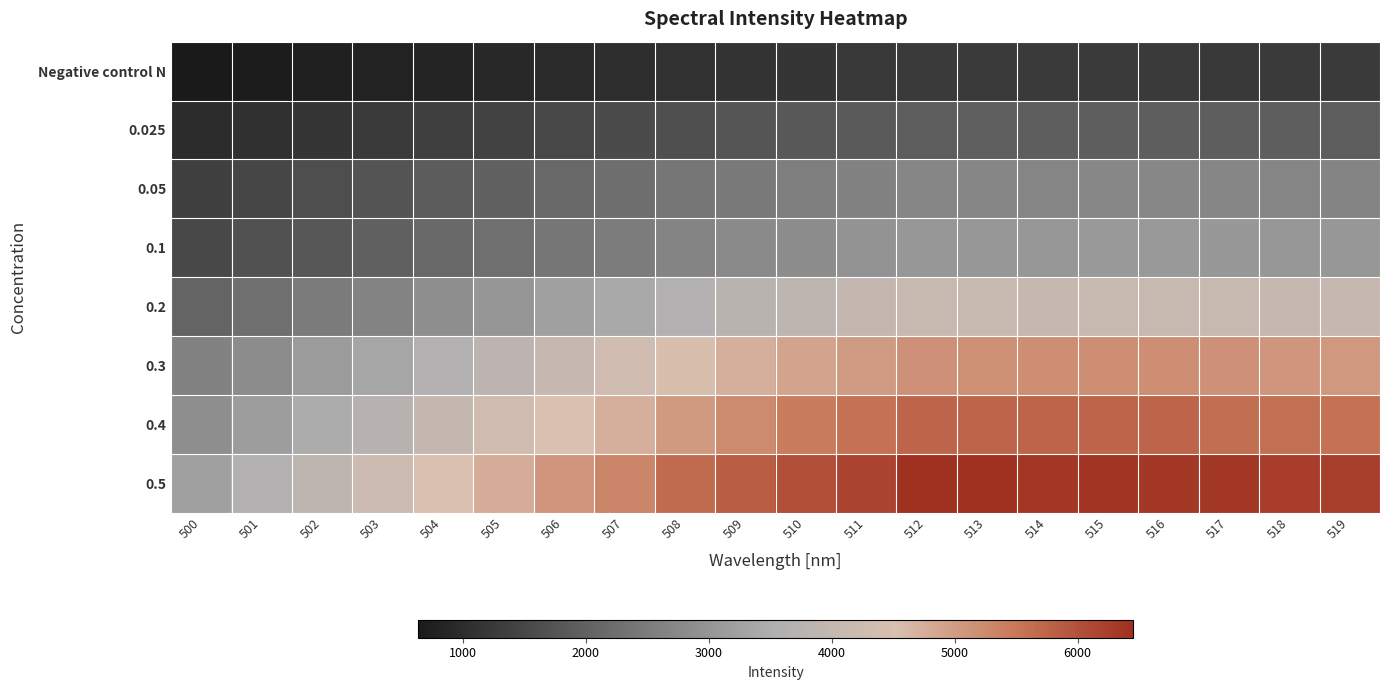

Rank the series by their maximum value, from lowest to highest.

Negative control N, 0.025, 0.05, 0.1, 0.2, 0.3, 0.4, 0.5